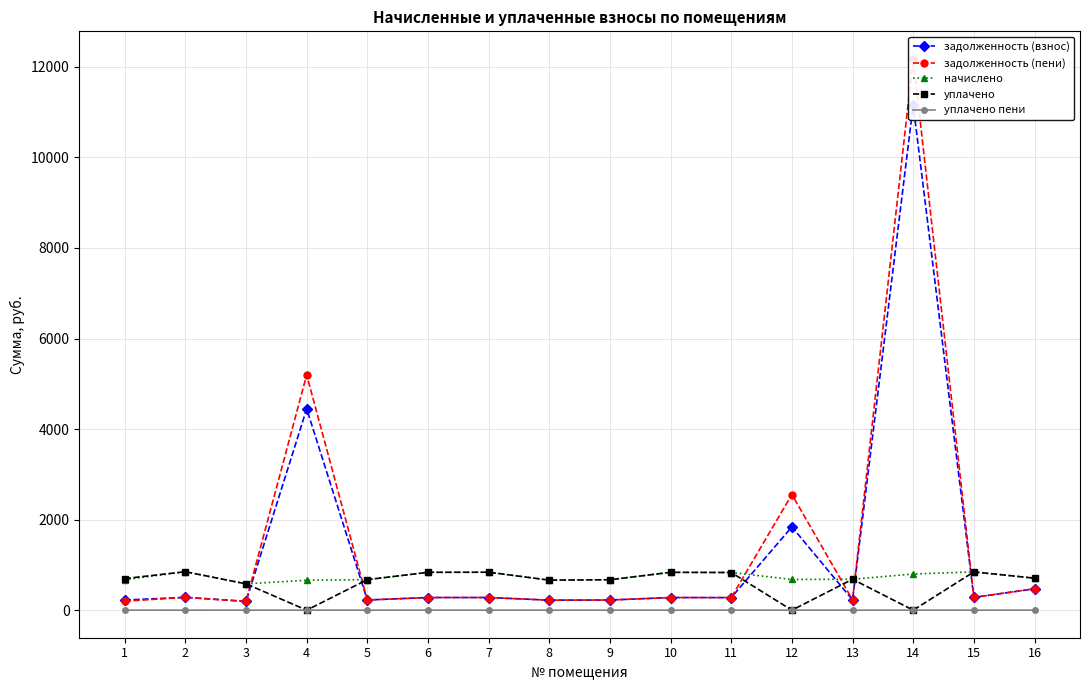

True or false: начислено has a value of 1105.3 at 13.

False